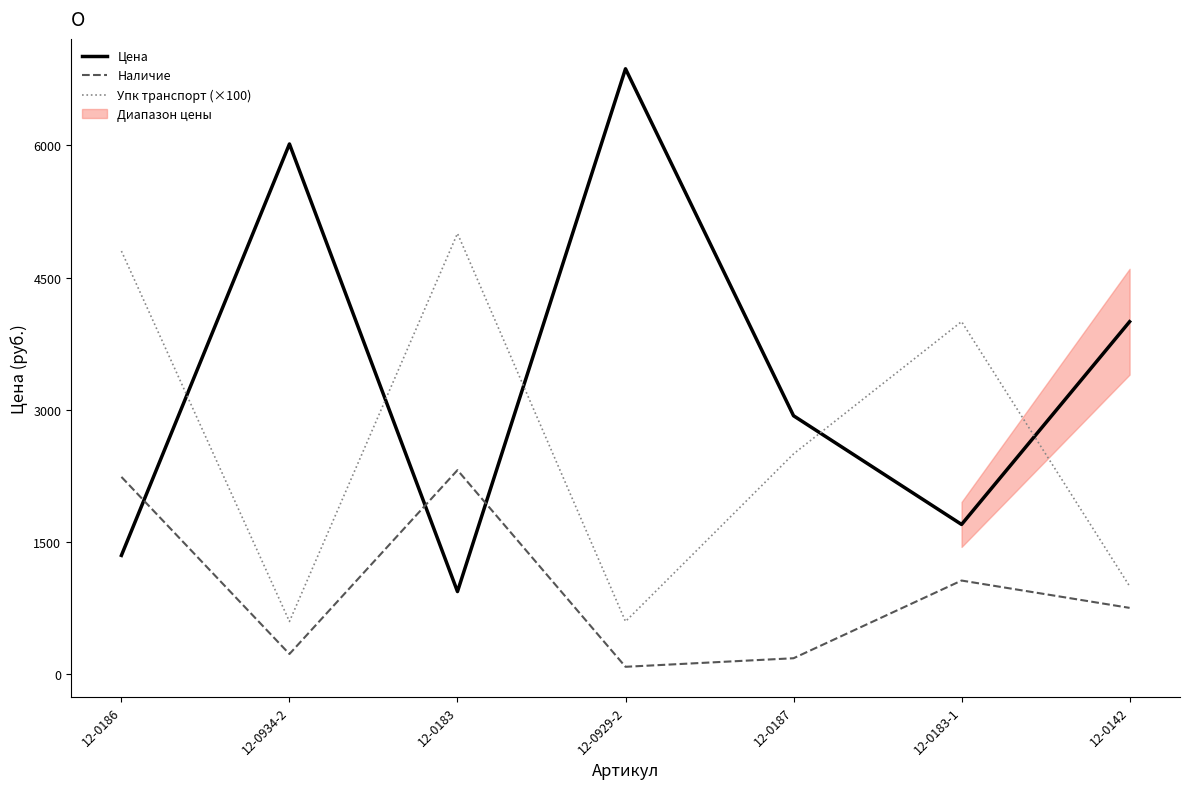

What is the difference between the maximum and minimum values in the Цена series?

5927.6